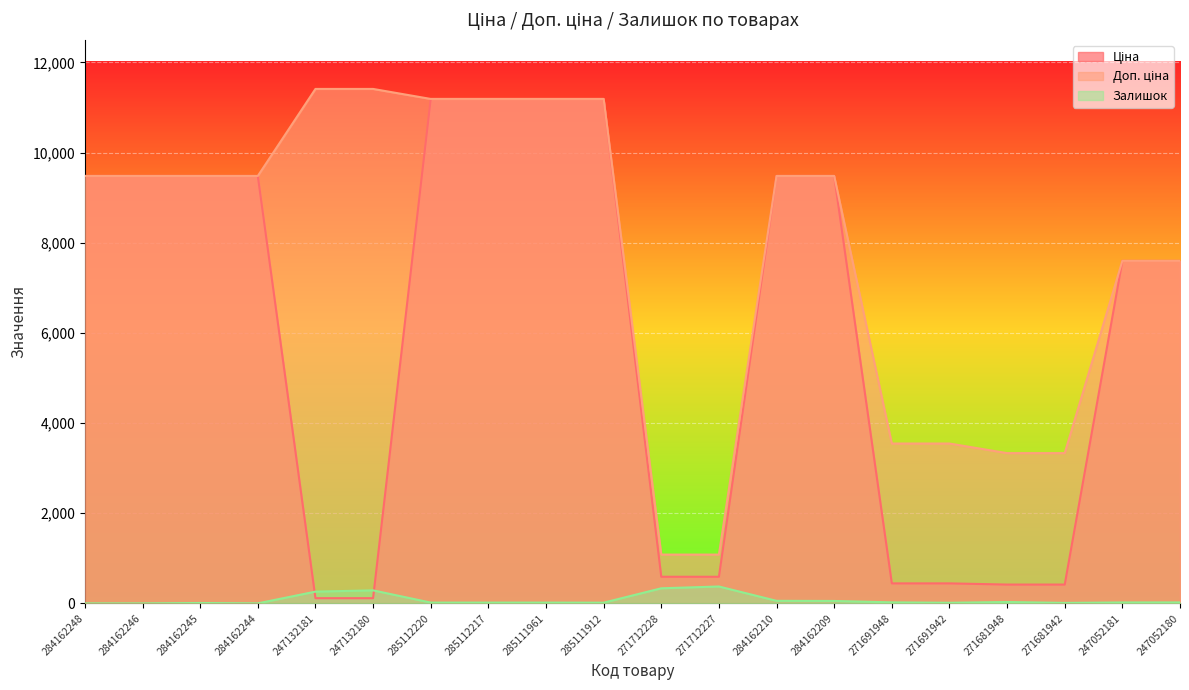

Which category has the highest value across all series?

247132181